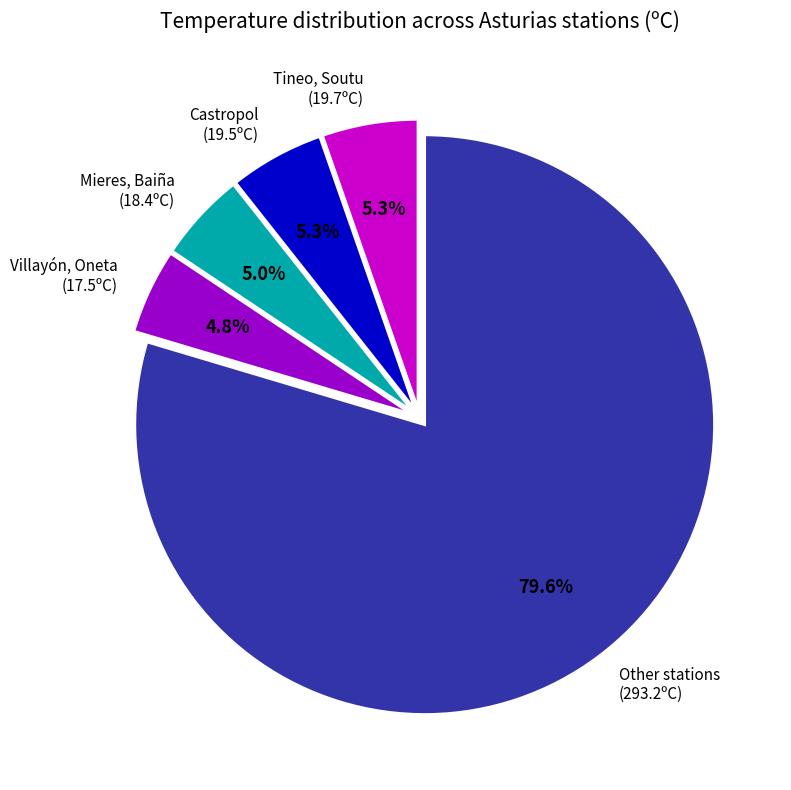

Is there any slice that represents more than half of the pie?

Yes